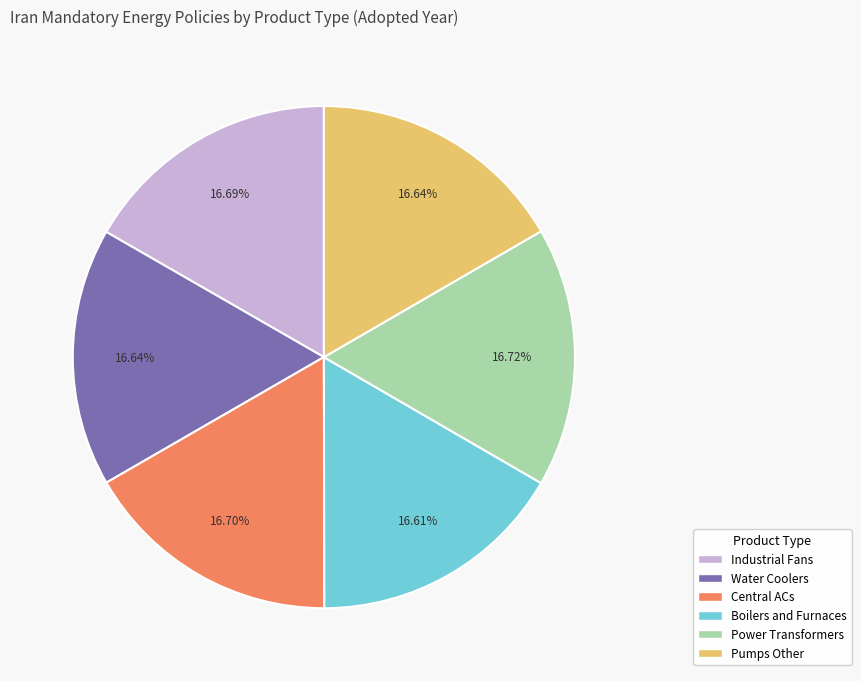

Approximately how many times larger is the value at Industrial Fans compared to Boilers and Furnaces?

1.0